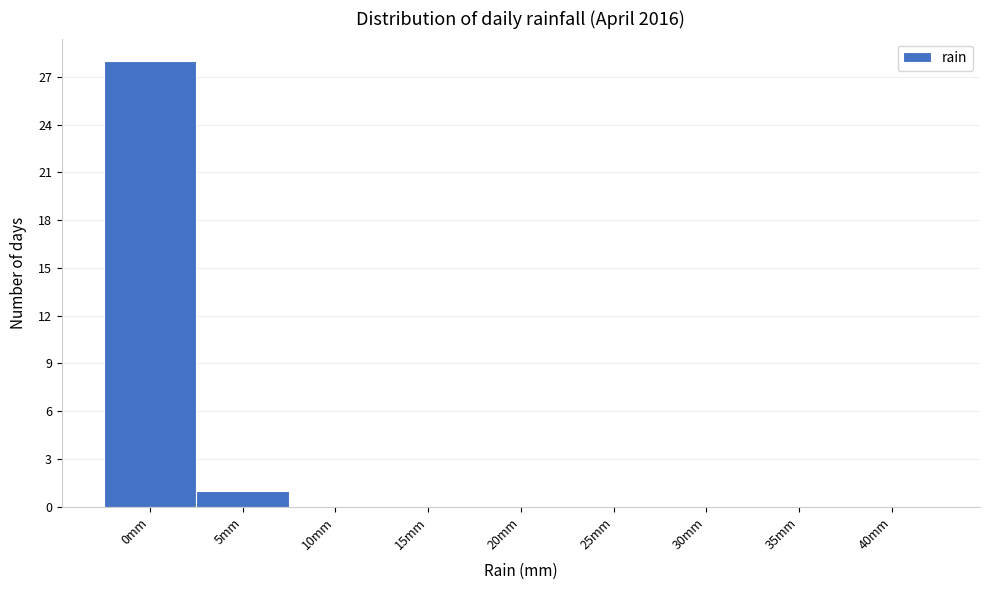

Reading left to right, what are all the values shown in this chart?

0mm=28	5mm=1	10mm=0	15mm=0	20mm=0	25mm=0	30mm=0	35mm=0	40mm=0